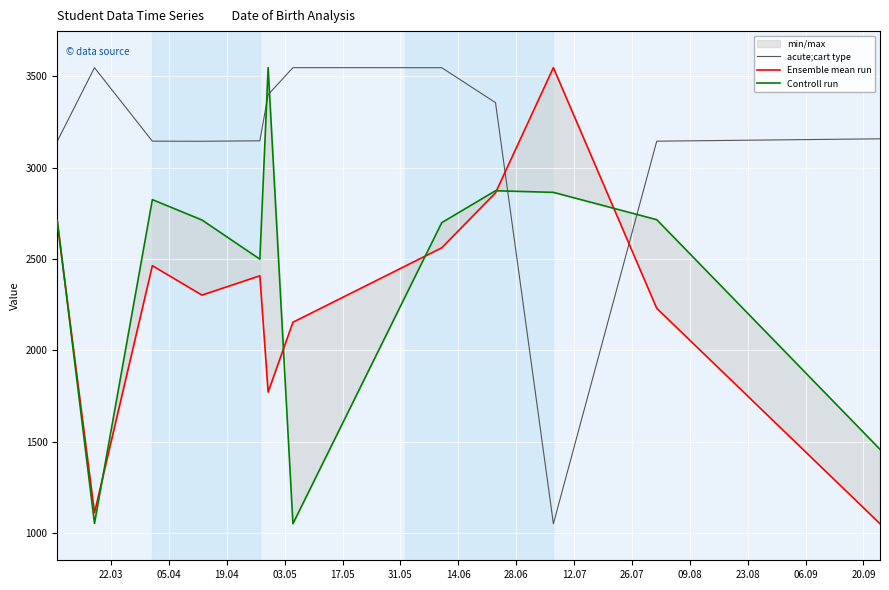

What is the lowest value of the acute;cart type series?

1051.9